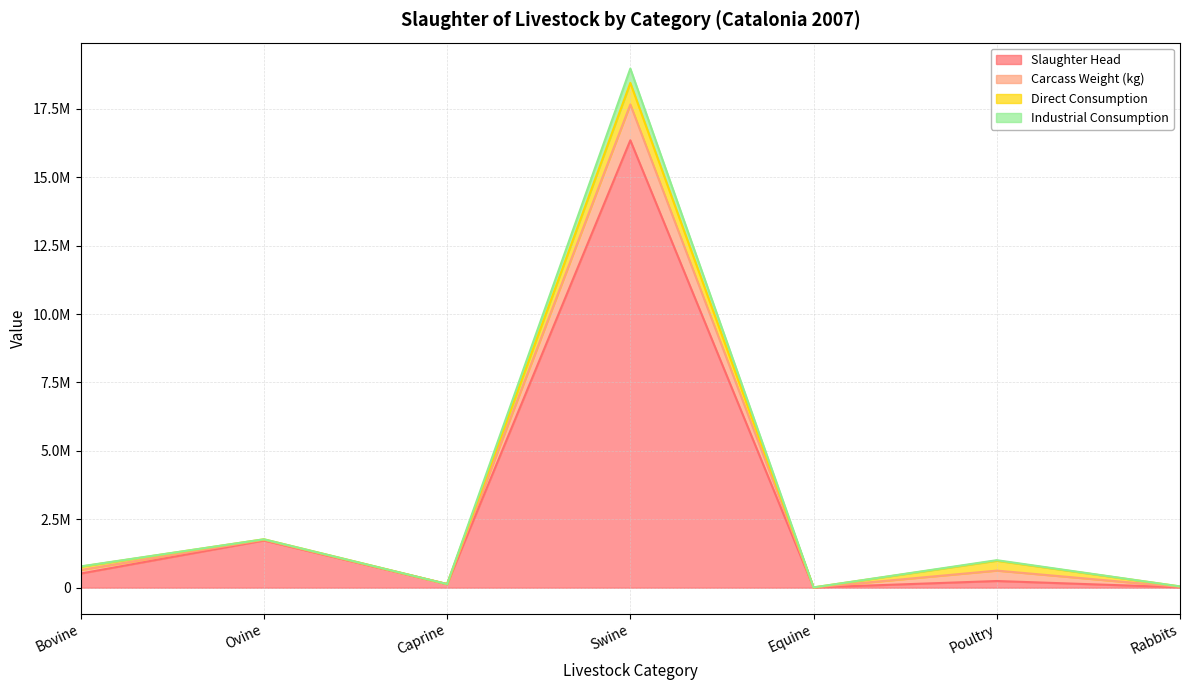

What are all the series names shown in the legend?

Slaughter Head, Carcass Weight (kg), Direct Consumption, Industrial Consumption